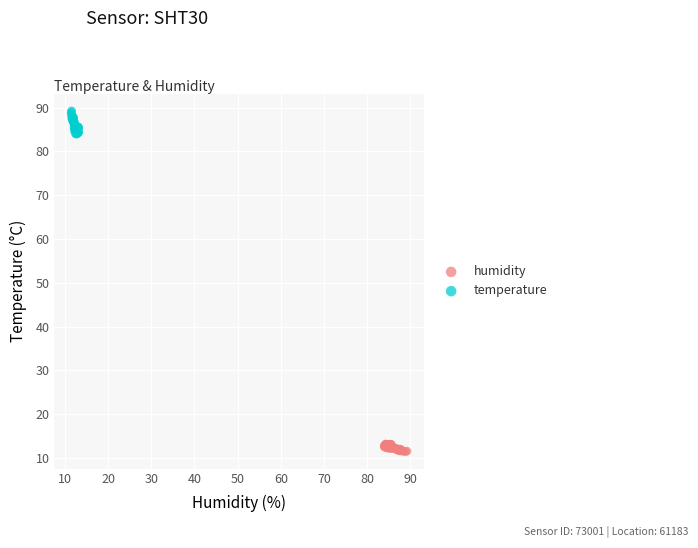

Which series contains the highest Y value?

temperature